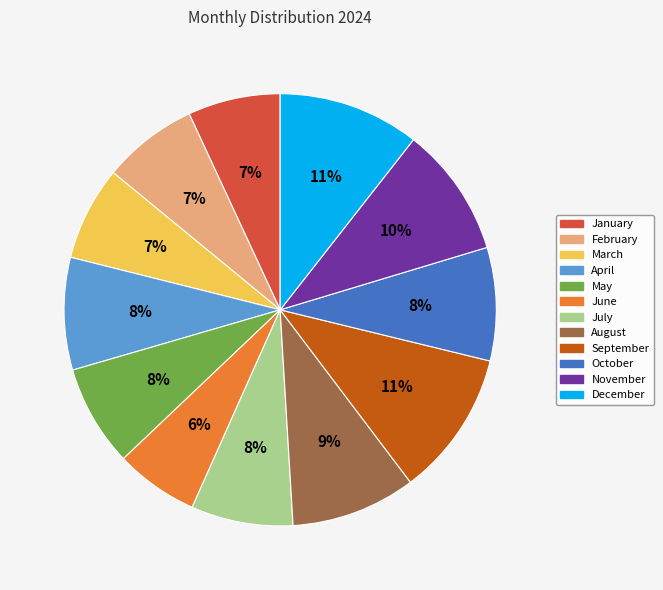

What is the smallest slice in the pie chart?

June